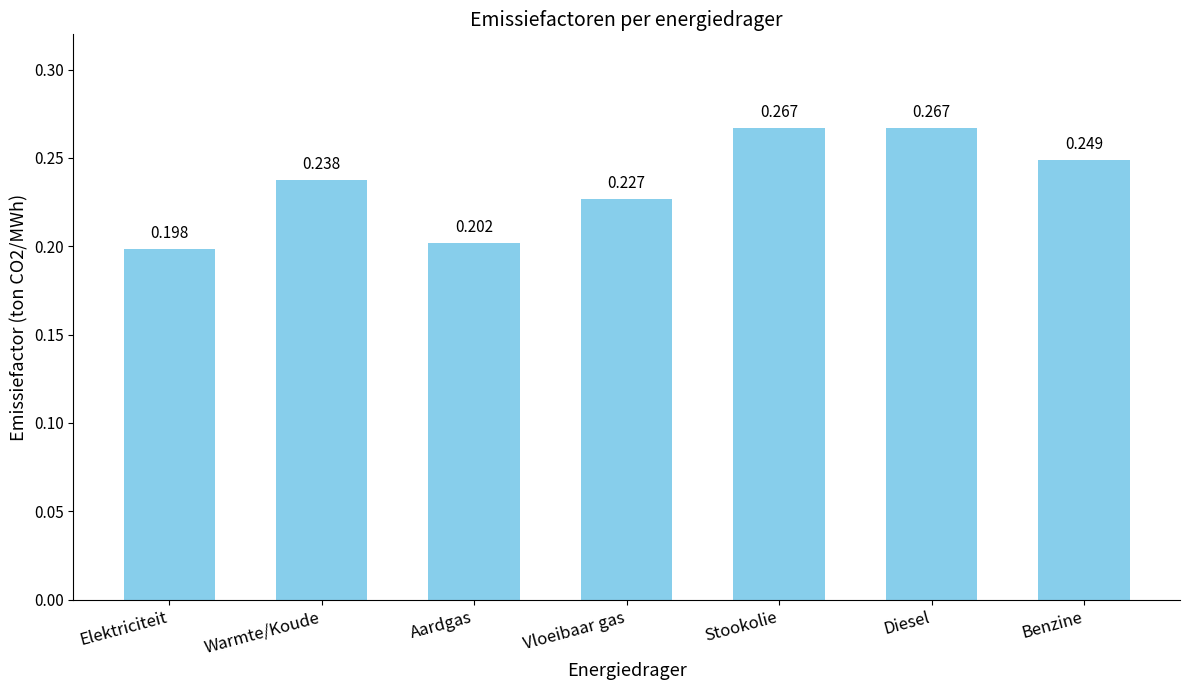

How many bars are there in total?

7